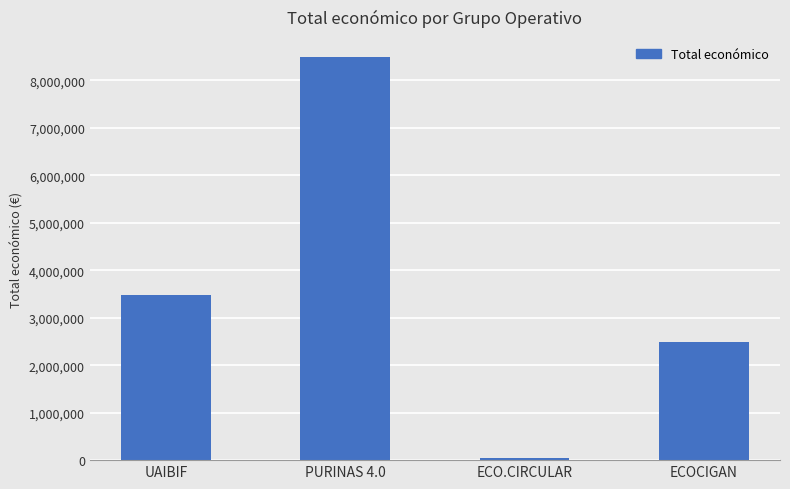

Count the values in the range 2483714 to 8484999.

3